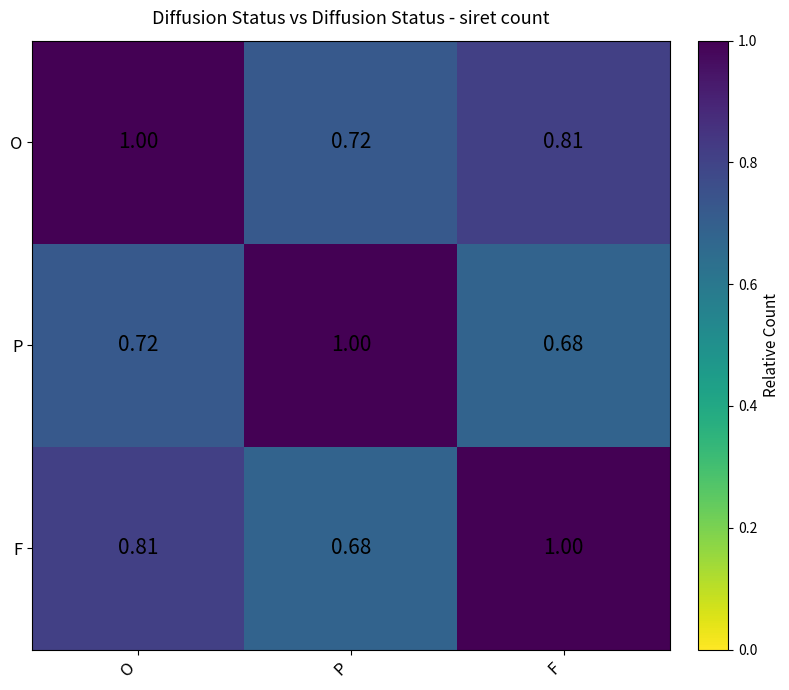

List the series in order of their overall mean, lowest first.

P, F, O